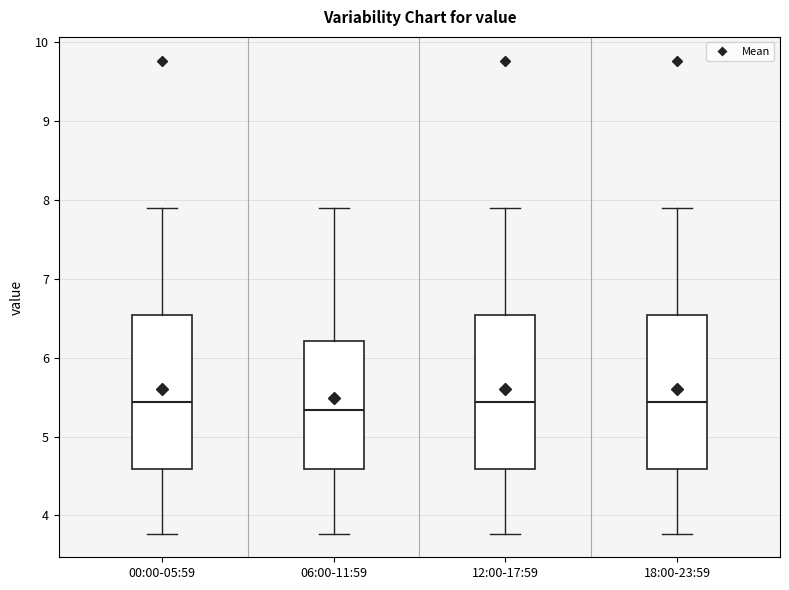

Where does the upper whisker of the box for 06:00-11:59 end on the y-axis? The values are not printed on the chart, so give them approximately, as read against the axis.

7.9